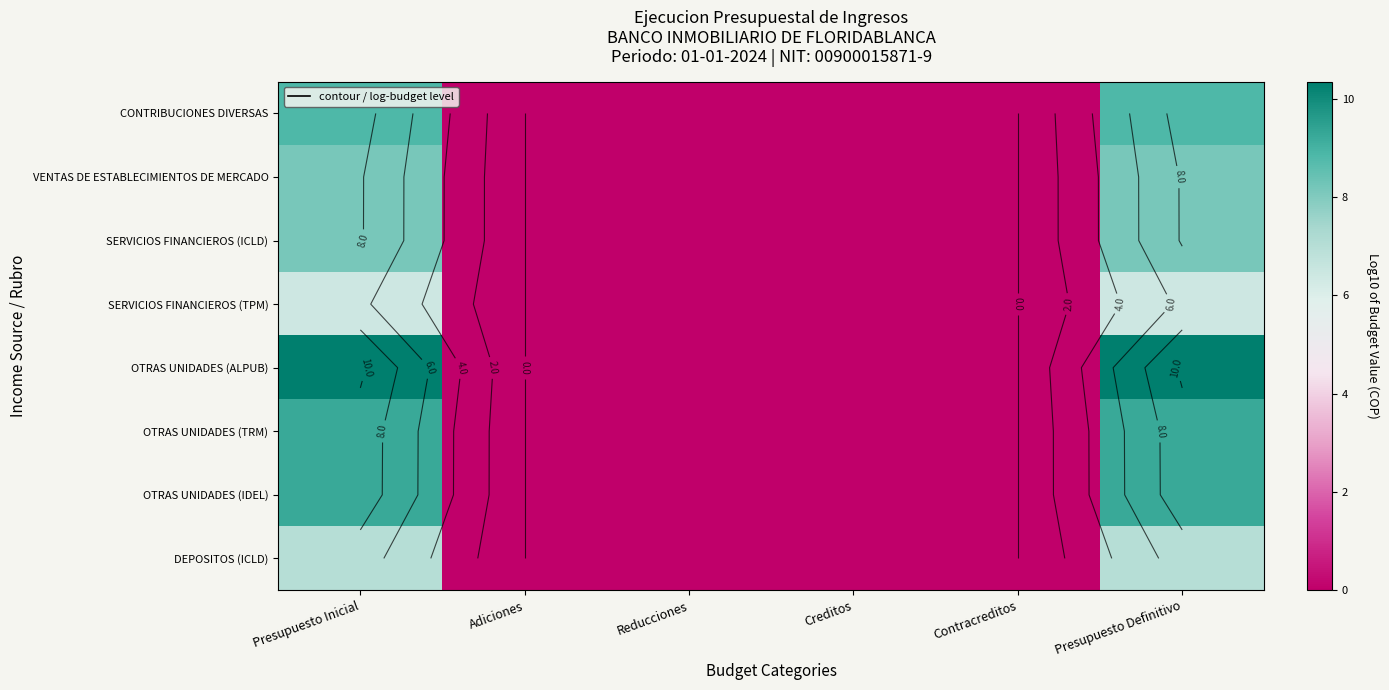

How many categories are shown in the chart?

6